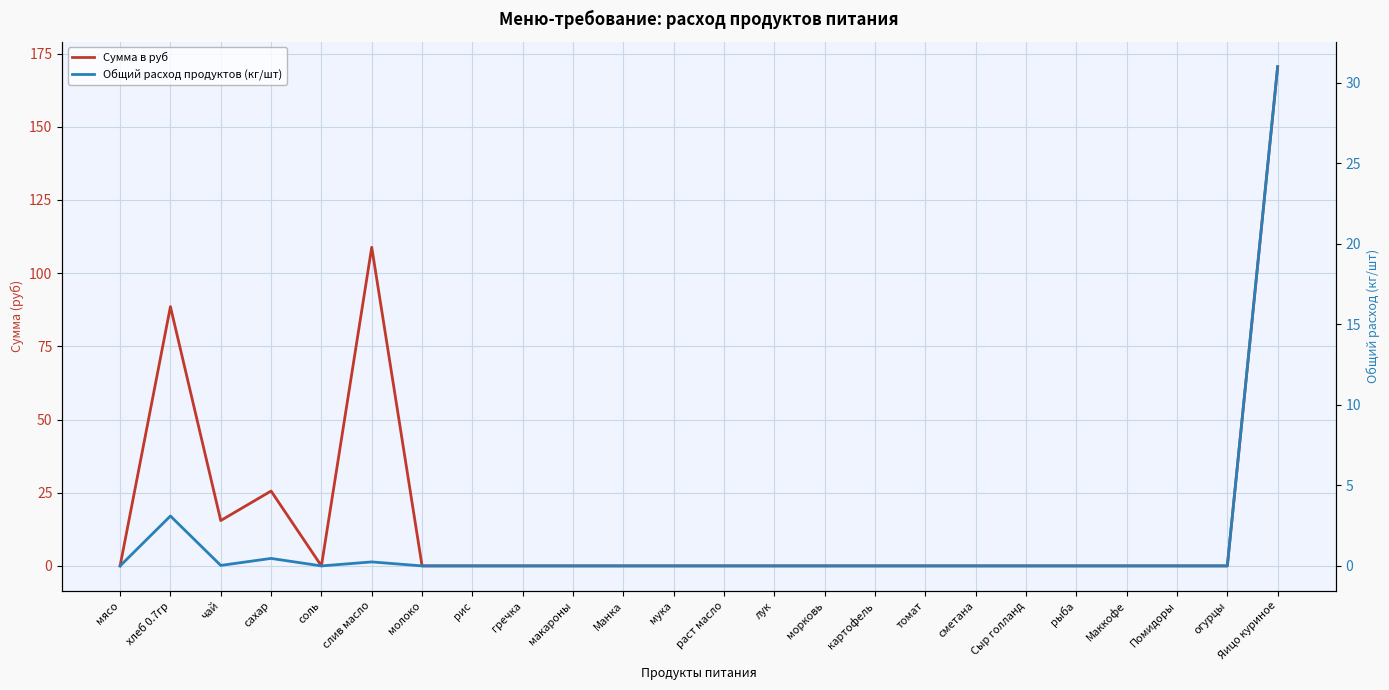

Reading left to right, what are all the values shown in this chart?

Сумма в руб: мясо=0.0	хлеб 0.7гр=88.6	чай=15.5	сахар=25.6	соль=0.0	слив масло=108.8	молоко=0.0	рис=0.0	гречка=0.0	макароны=0.0	Манка=0.0	мука=0.0	раст масло=0.0	лук=0.0	морковь=0.0	картофель=0.0	томат=0.0	сметана=0.0	Сыр голланд=0.0	рыба=0.0	Маккофе=0.0	Помидоры=0.0	огурцы=0.0	Яицо куриное=170.5
Общий расход продуктов (кг/шт): мясо=0.0	хлеб 0.7гр=3.1	чай=0.0	сахар=0.5	соль=0.0	слив масло=0.2	молоко=0.0	рис=0.0	гречка=0.0	макароны=0.0	Манка=0.0	мука=0.0	раст масло=0.0	лук=0.0	морковь=0.0	картофель=0.0	томат=0.0	сметана=0.0	Сыр голланд=0.0	рыба=0.0	Маккофе=0.0	Помидоры=0.0	огурцы=0.0	Яицо куриное=31.0